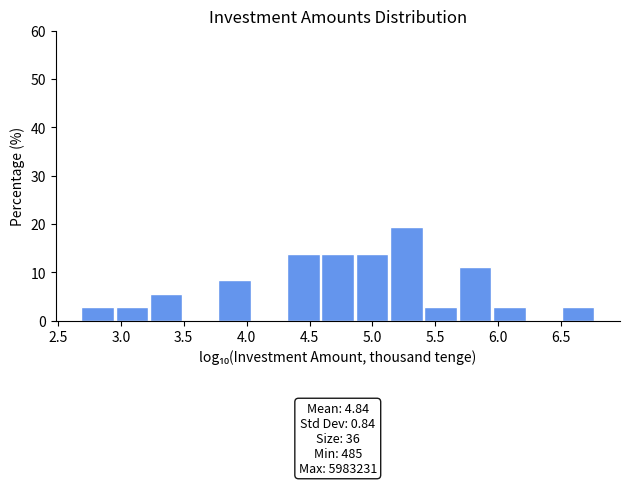

Which range on the x-axis has the tallest bar?

5.15 to 5.40